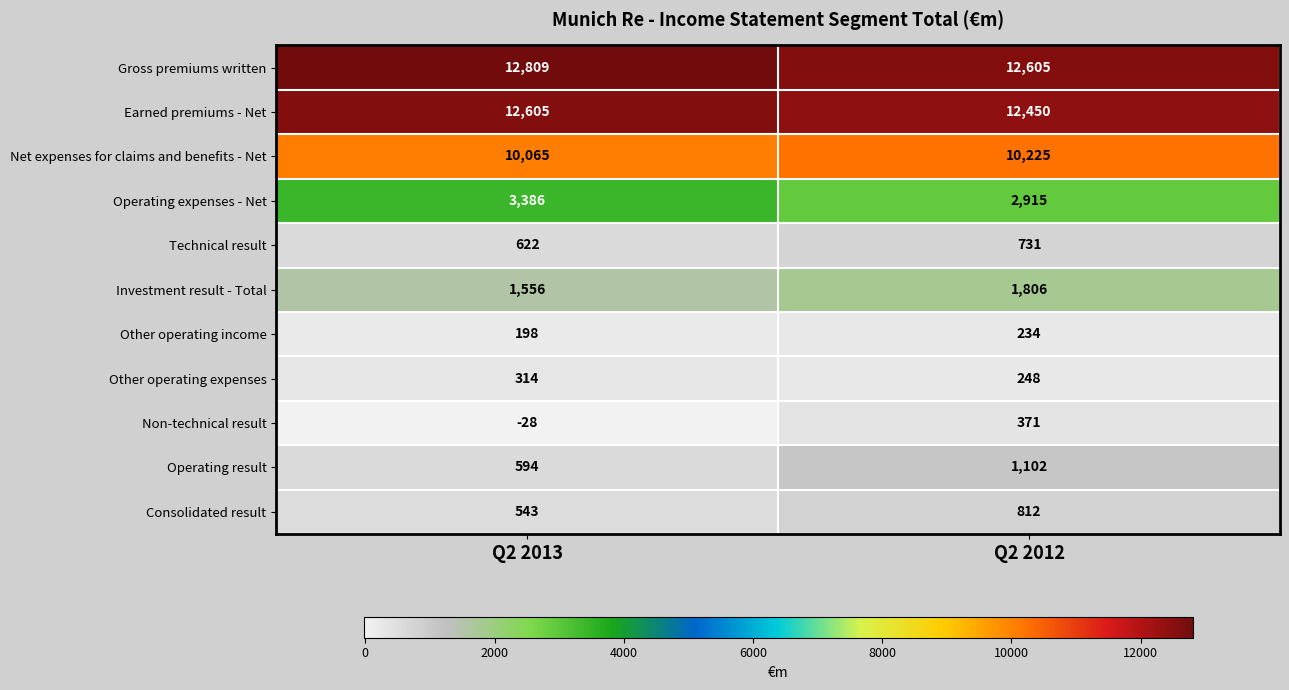

Between Q2 2013 and Q2 2012, which series saw the biggest shift?

Operating result